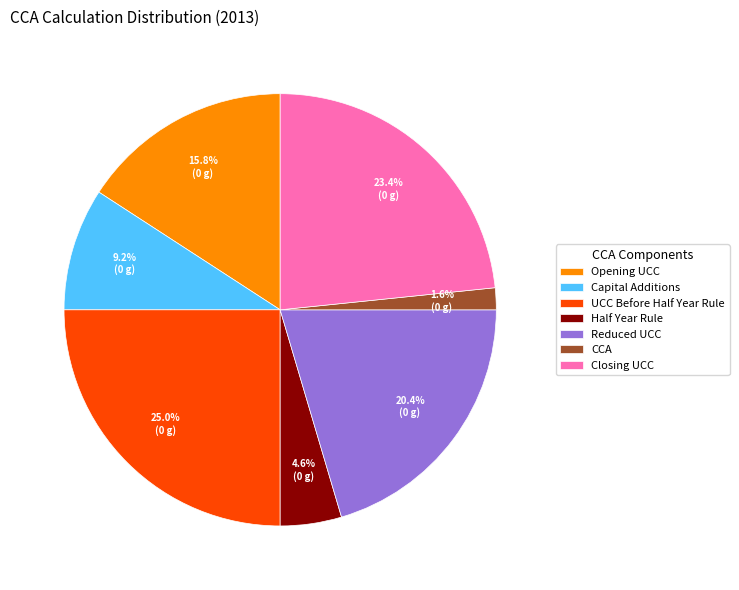

Is it true that UCC Before Half Year Rule is 35% of the pie?

False